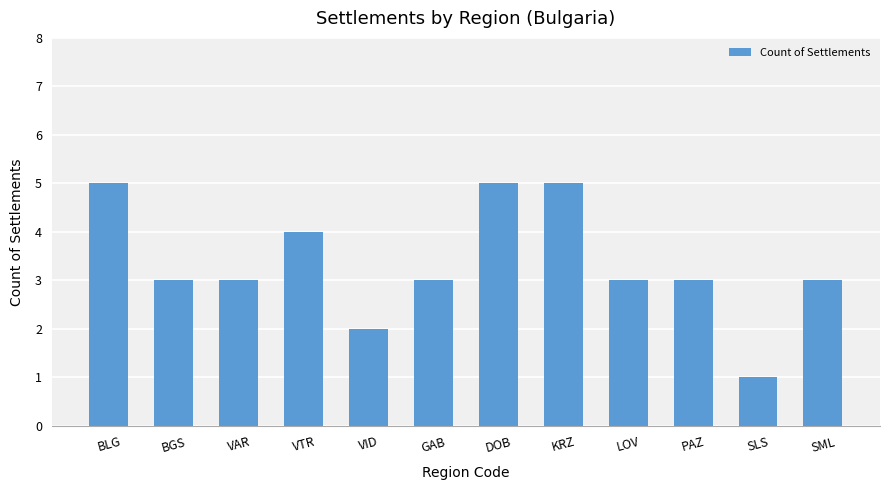

What is the maximum value shown in the chart?

5